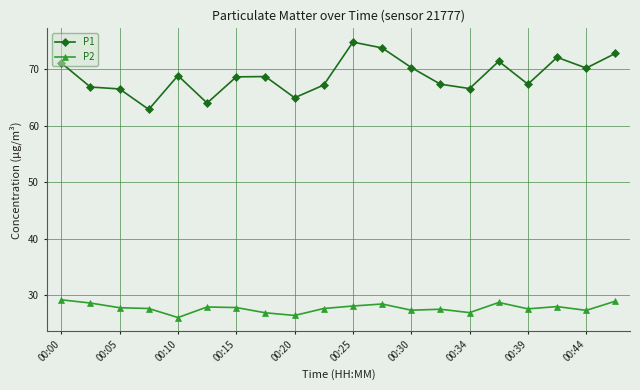

Which series has the largest range (max minus min)?

P1